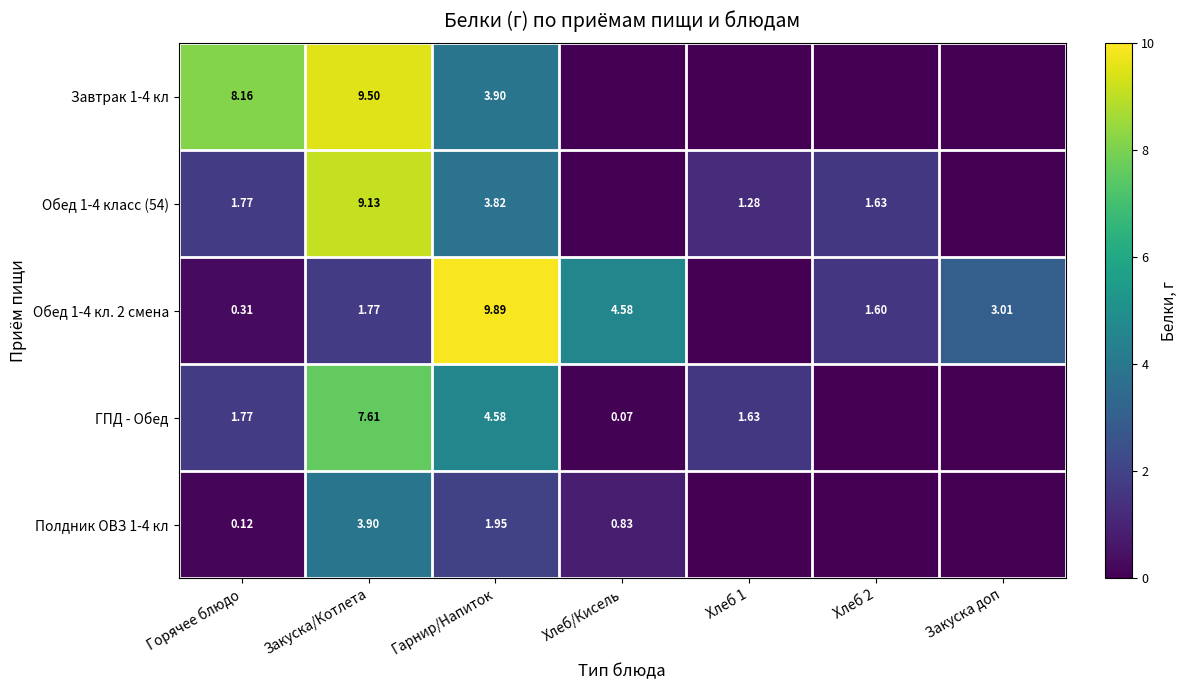

Is the value of Обед 1-4 кл. 2 смена at Закуска/Котлета greater than the value of Полдник ОВЗ 1-4 кл at Закуска/Котлета?

No